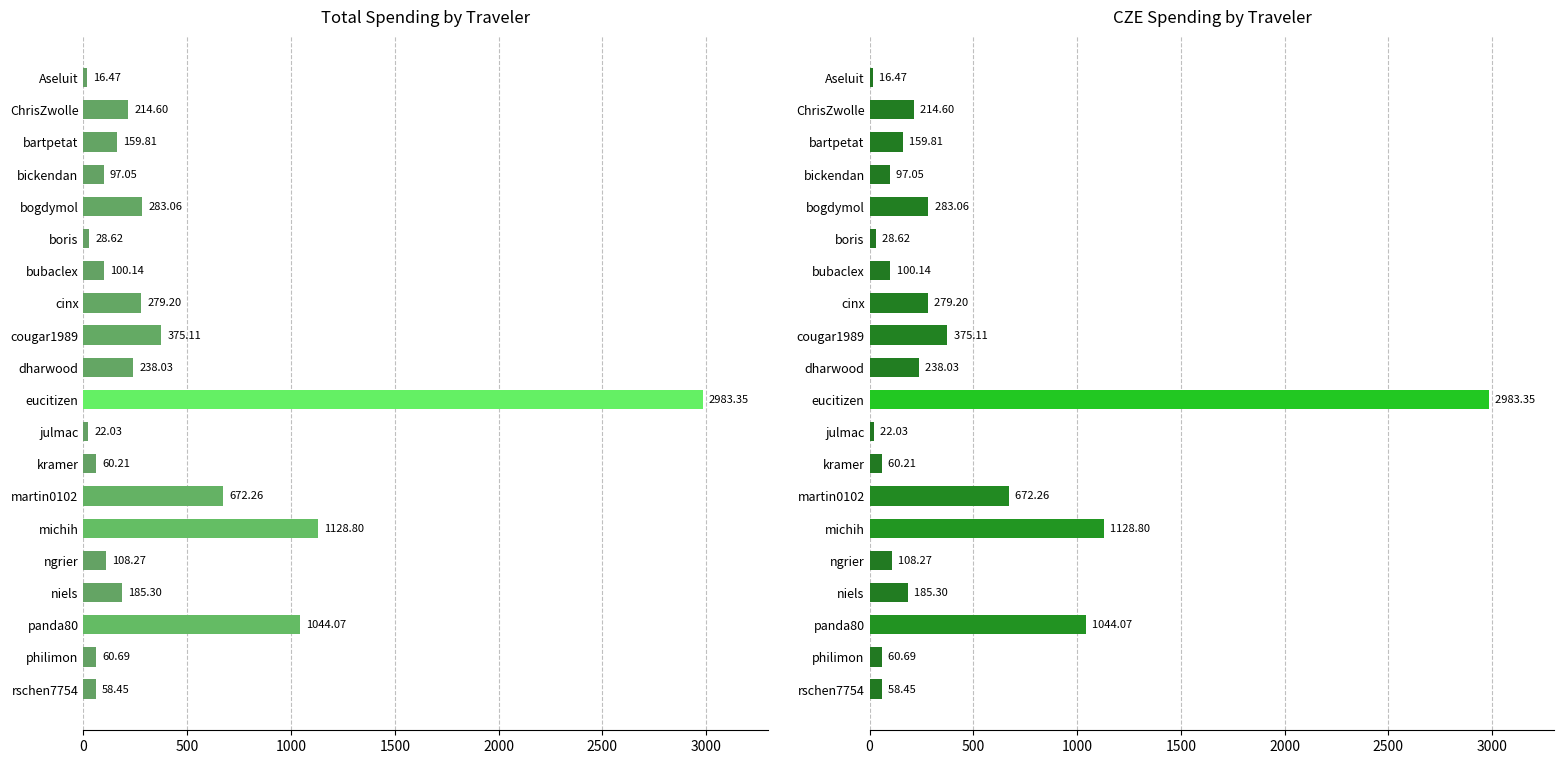

The CZE series shows 18.2 at kramer. True or false?

False